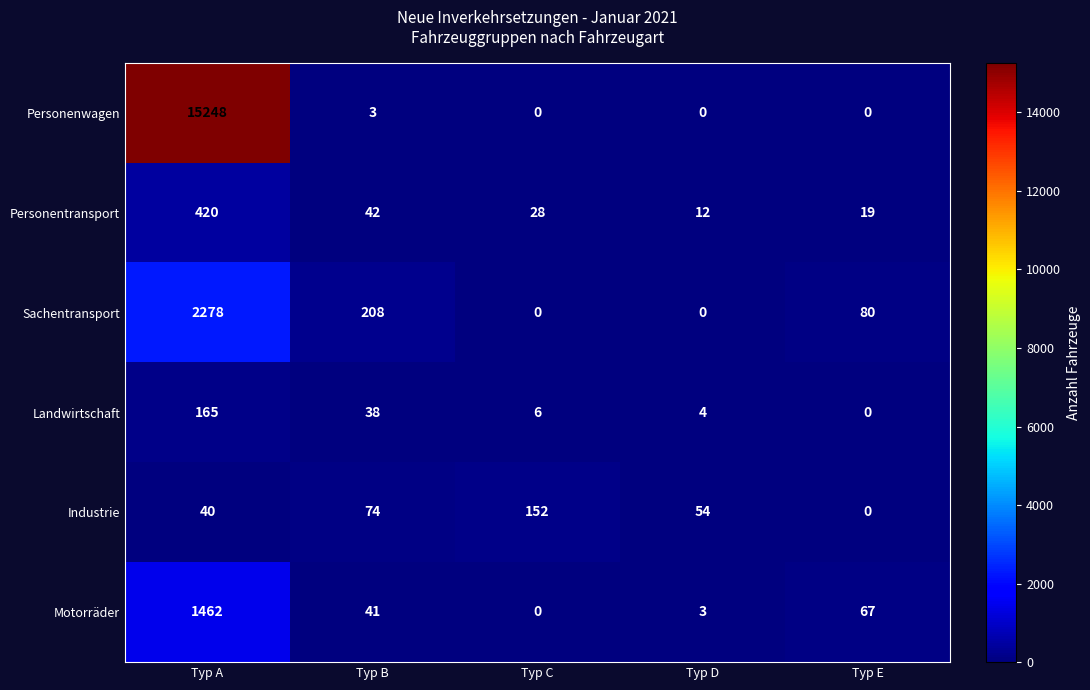

Which series has the largest range (max minus min)?

Personenwagen